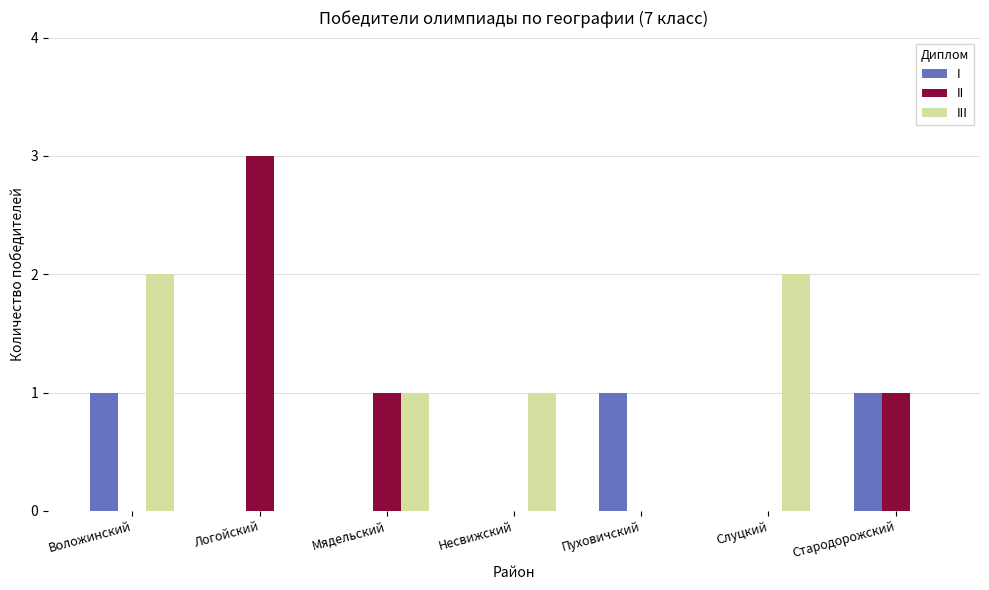

What is the greatest value displayed?

3